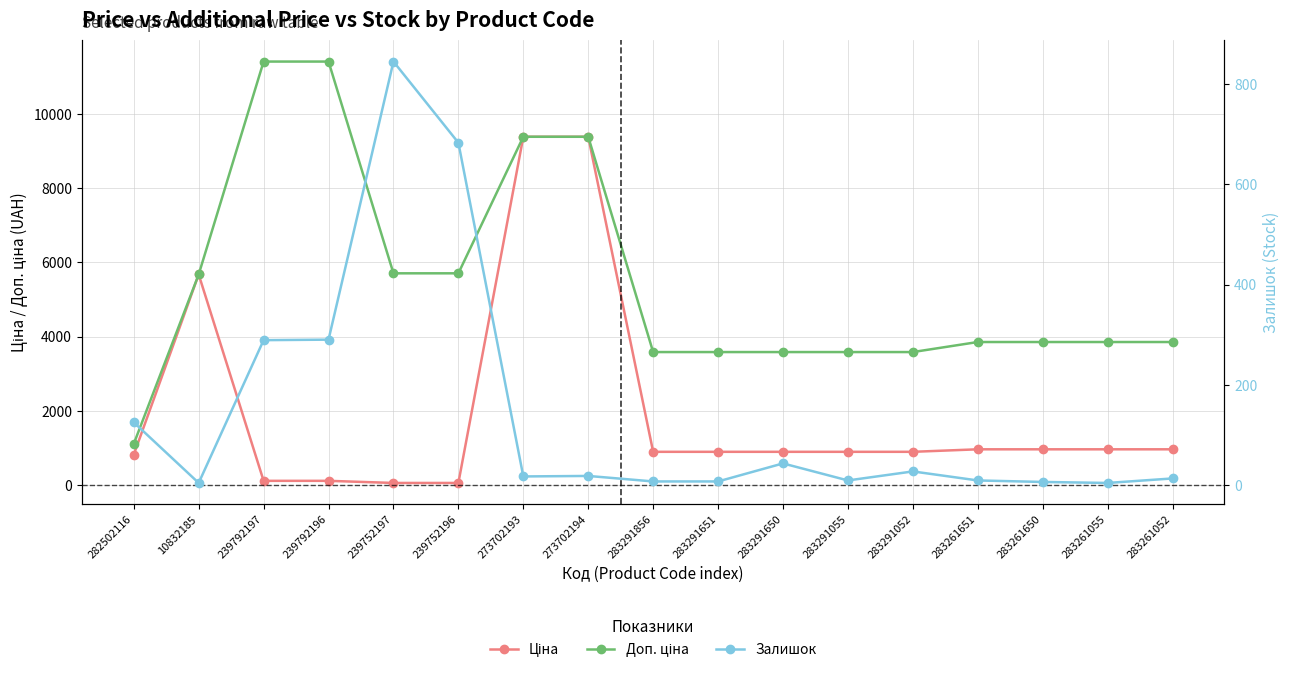

Rank the categories by Доп. ціна value from highest to lowest.

239792197, 239792196, 273702193, 273702194, 239752197, 239752196, 10832185, 283261651, 283261650, 283261055, 283261052, 283291856, 283291651, 283291650, 283291055, 283291052, 282502116